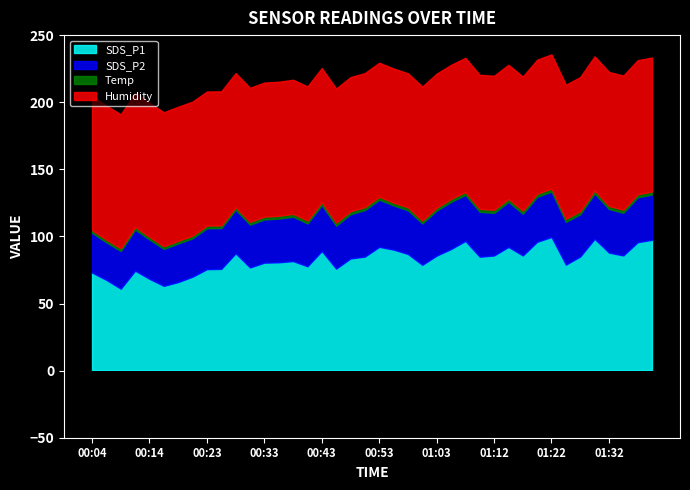

How many values in the SDS_P2 series exceed 32?

22